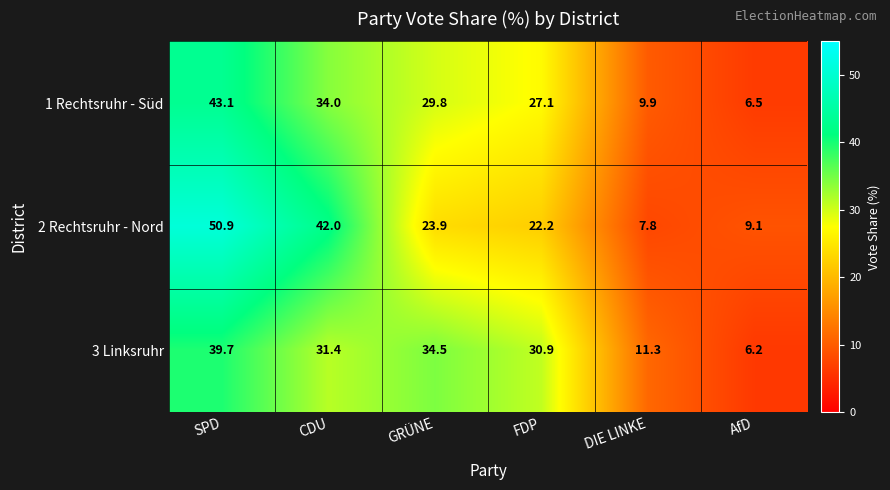

Reading right to left, list all the values displayed in this chart.

1 Rechtsruhr - Süd: 6.5	9.9	27.1	29.8	34.0	43.1
2 Rechtsruhr - Nord: 9.1	7.8	22.2	23.9	42.0	50.9
3 Linksruhr: 6.2	11.3	30.9	34.5	31.4	39.7